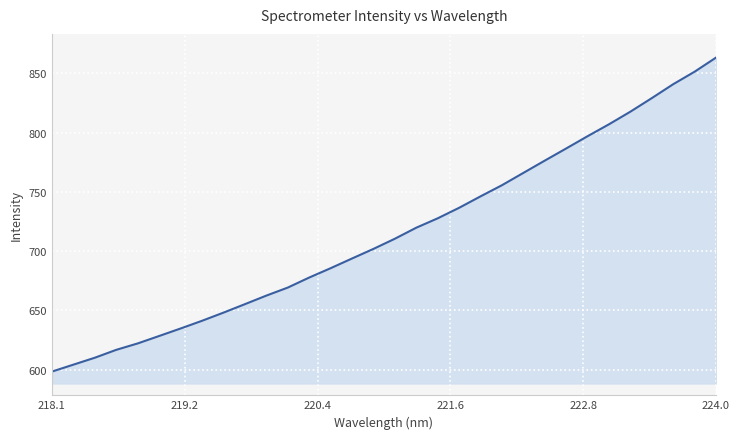

What is the greatest value displayed?

863.2